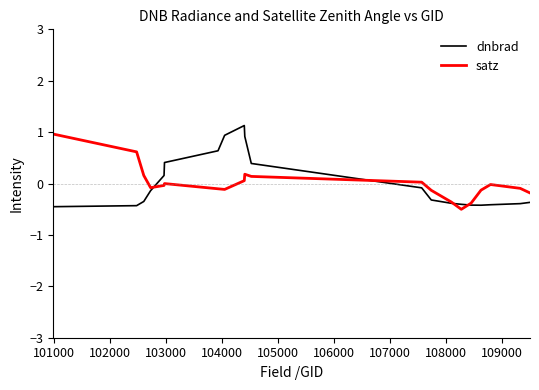

What is the maximum value shown in the chart?

1.1